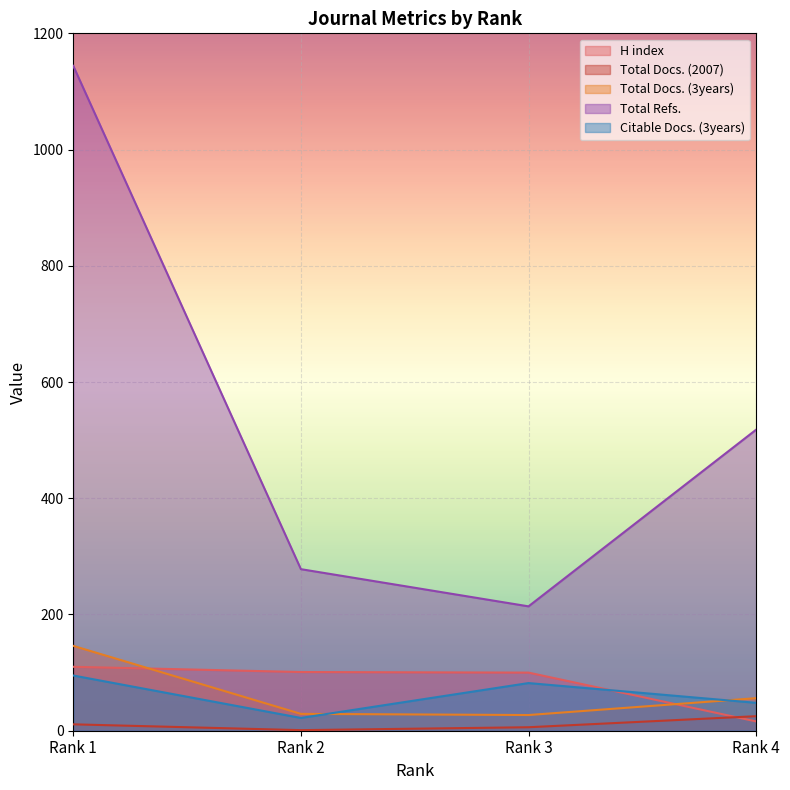

Reading left to right, what are all the values shown in this chart?

H index: Rank 1=110	Rank 2=101	Rank 3=100	Rank 4=16
Total Docs. (2007): Rank 1=11	Rank 2=1	Rank 3=6	Rank 4=25
Total Docs. (3years): Rank 1=146	Rank 2=29	Rank 3=27	Rank 4=56
Total Refs.: Rank 1=1144	Rank 2=278	Rank 3=214	Rank 4=518
Citable Docs. (3years): Rank 1=95	Rank 2=22	Rank 3=82	Rank 4=48